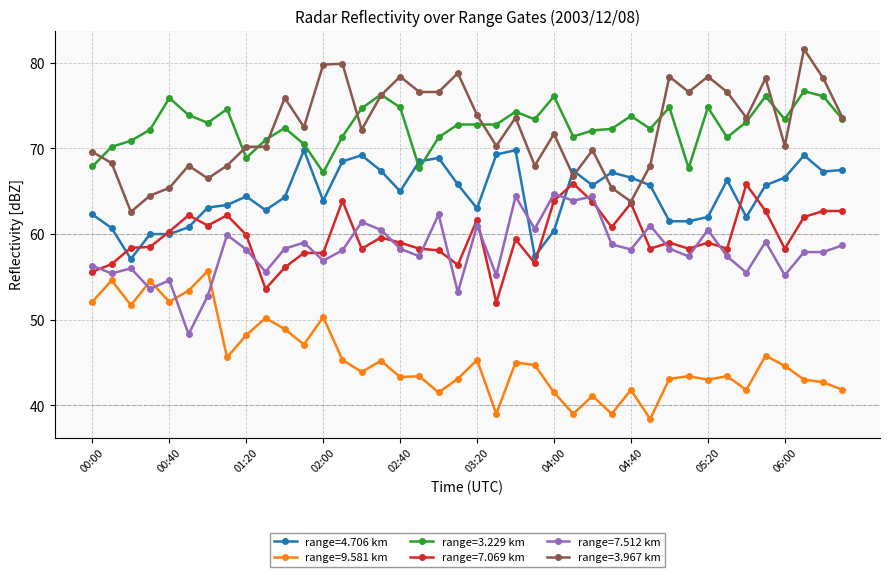

Which series ends up on top after the final intersection of range=3.229 km and range=4.706 km?

range=3.229 km